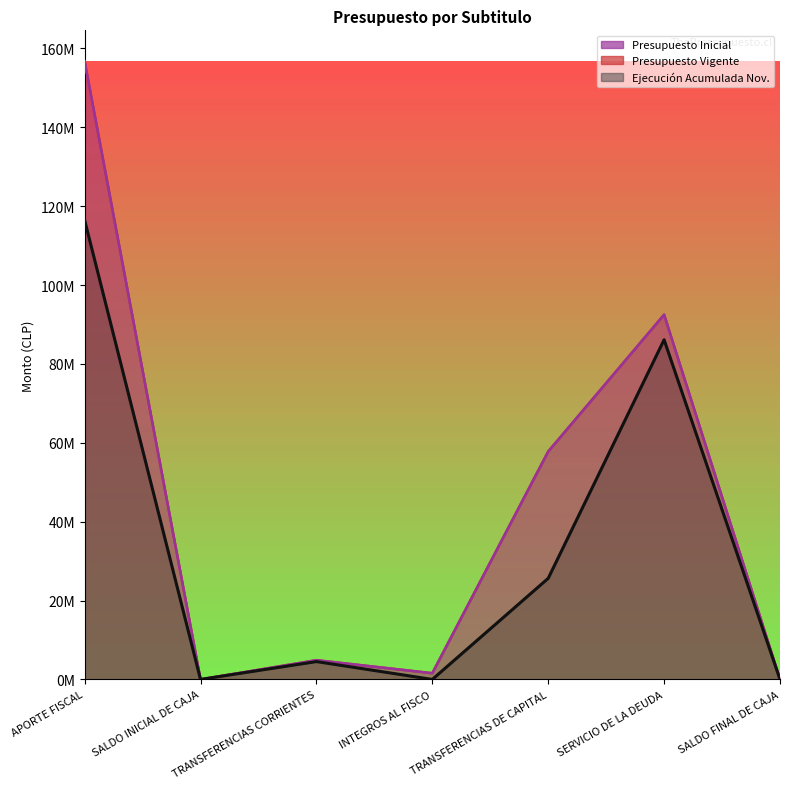

Rank the series at APORTE FISCAL from lowest to highest value.

Ejecucion Acumulada al NOVIEMBRE, Presupuesto Inicial, Presupuesto Vigente